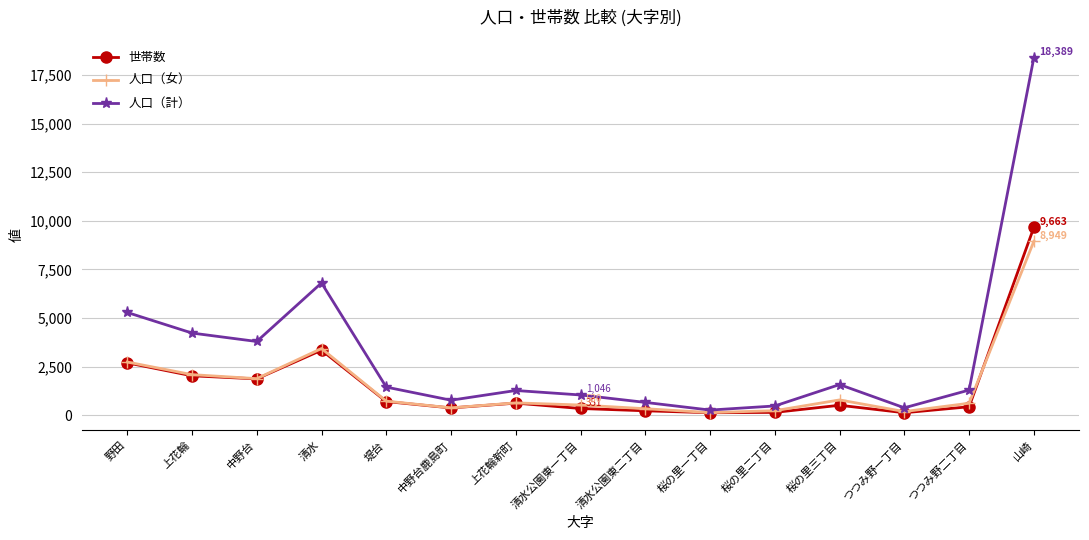

Which series has the widest spread of values?

人口（計）